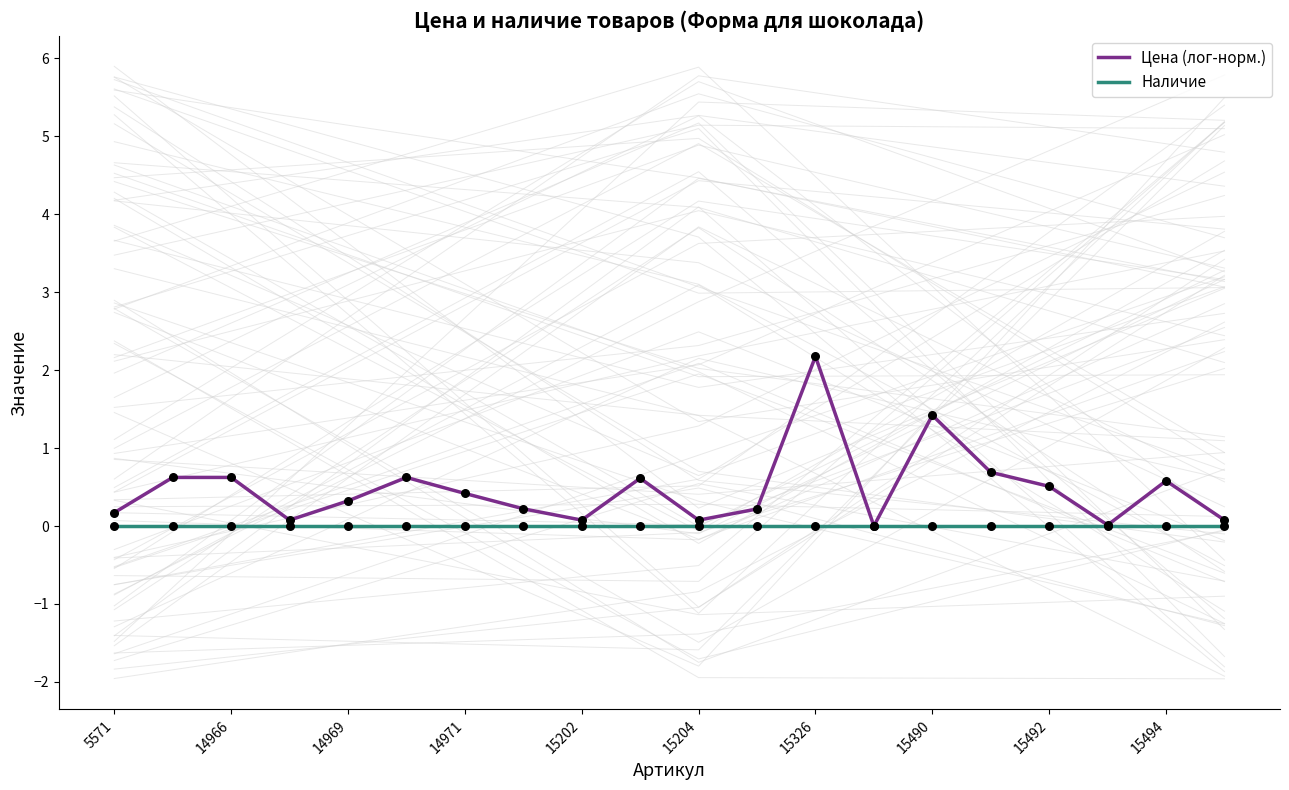

Which series has the largest total across all categories?

Цена (лог-норм.)